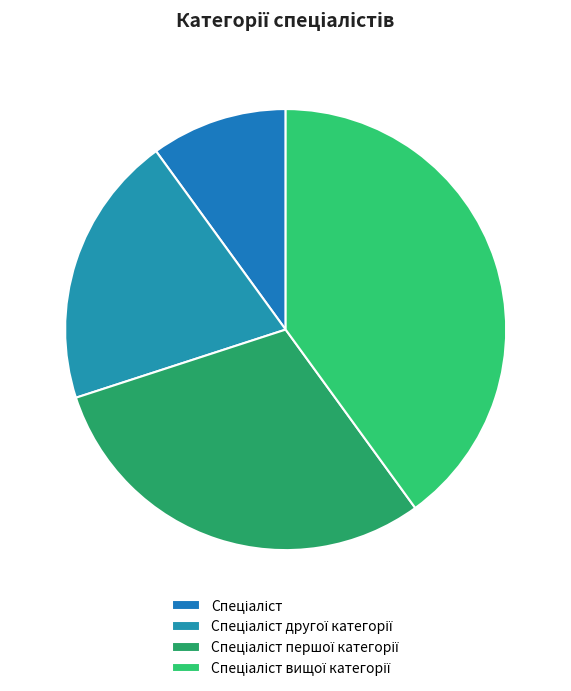

Is it true that Спеціаліст вищої категорії is 40% of the pie?

True